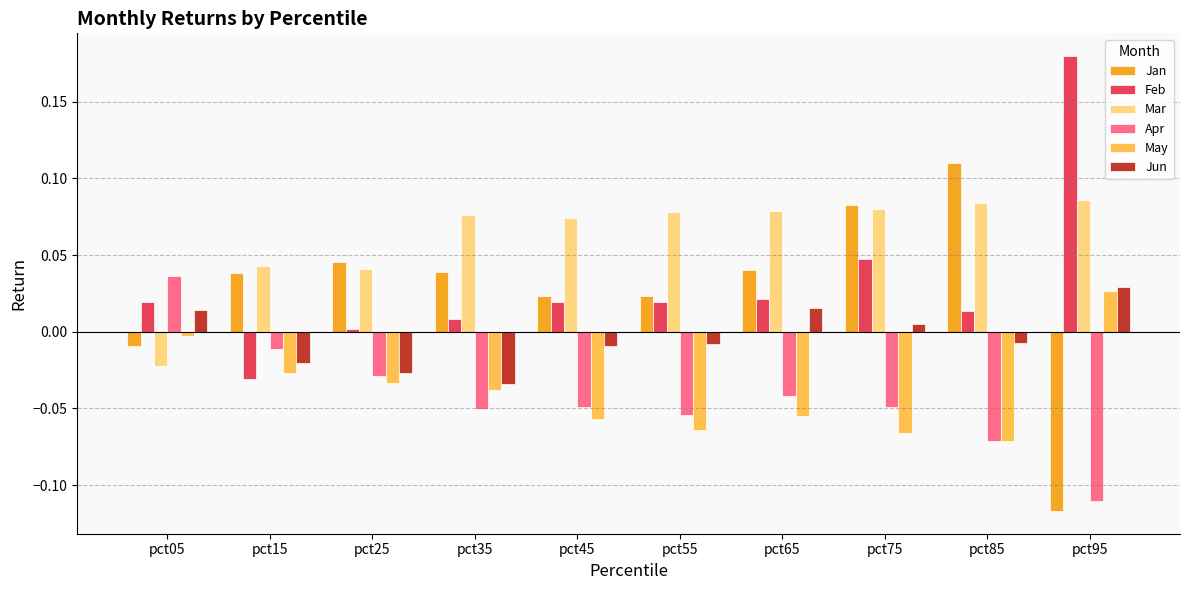

The value of Mar at pct25 is 0.1. True or false?

False